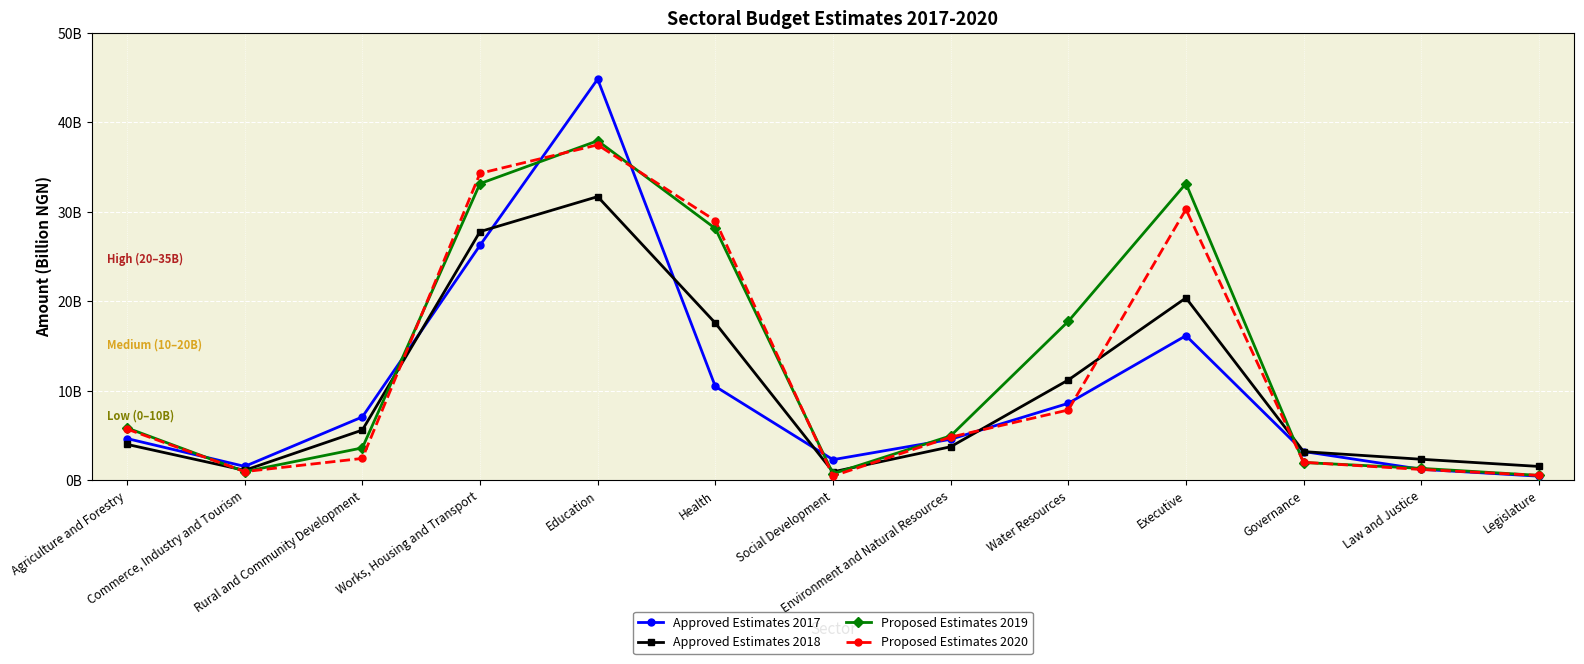

Does the chart have visible grid lines?

Yes